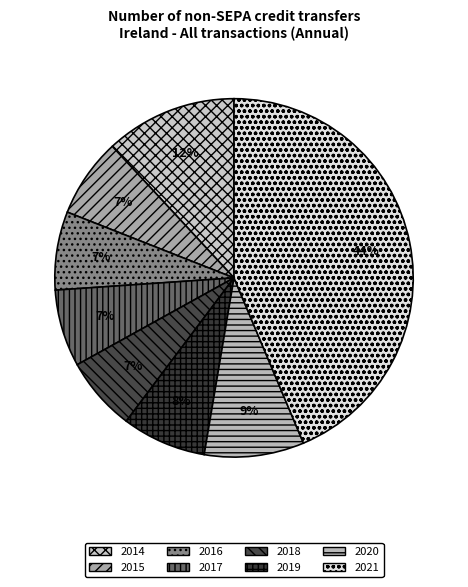

To the nearest percent, what percentage of the pie is 2020?

9%